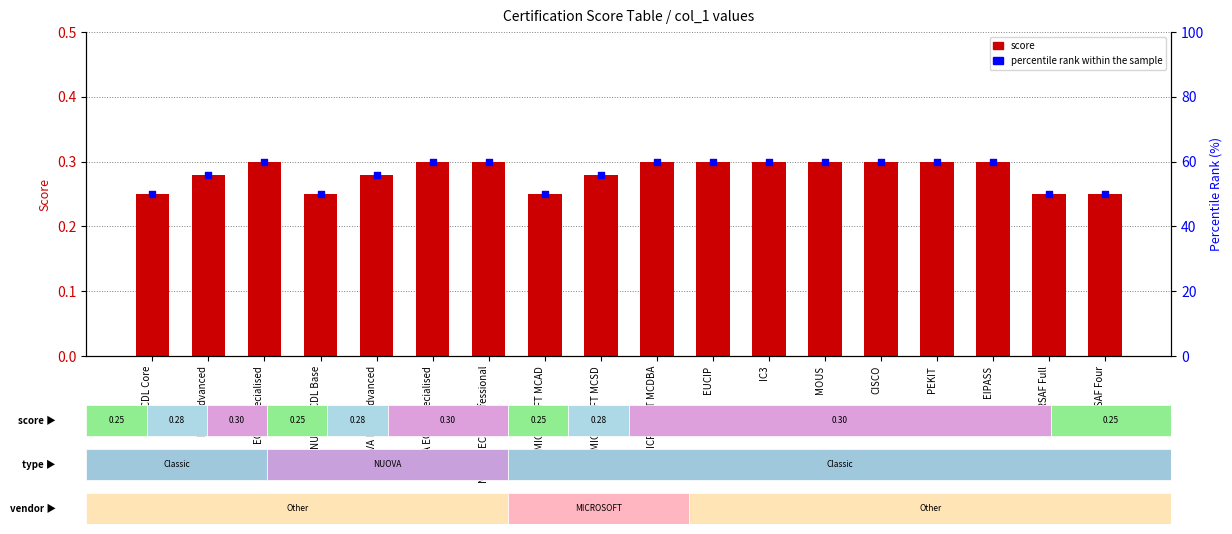

Which series has the largest total across all categories?

percentile rank within the sample